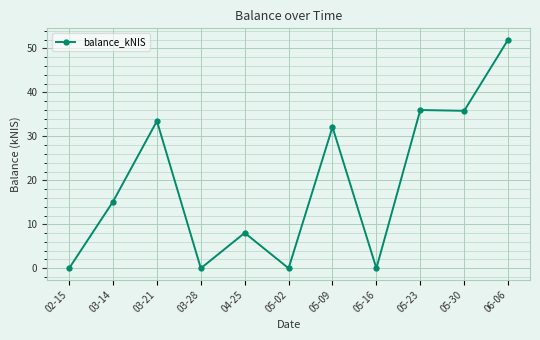

Approximately how many times larger is the value at 04-25 compared to 06-06?

0.2